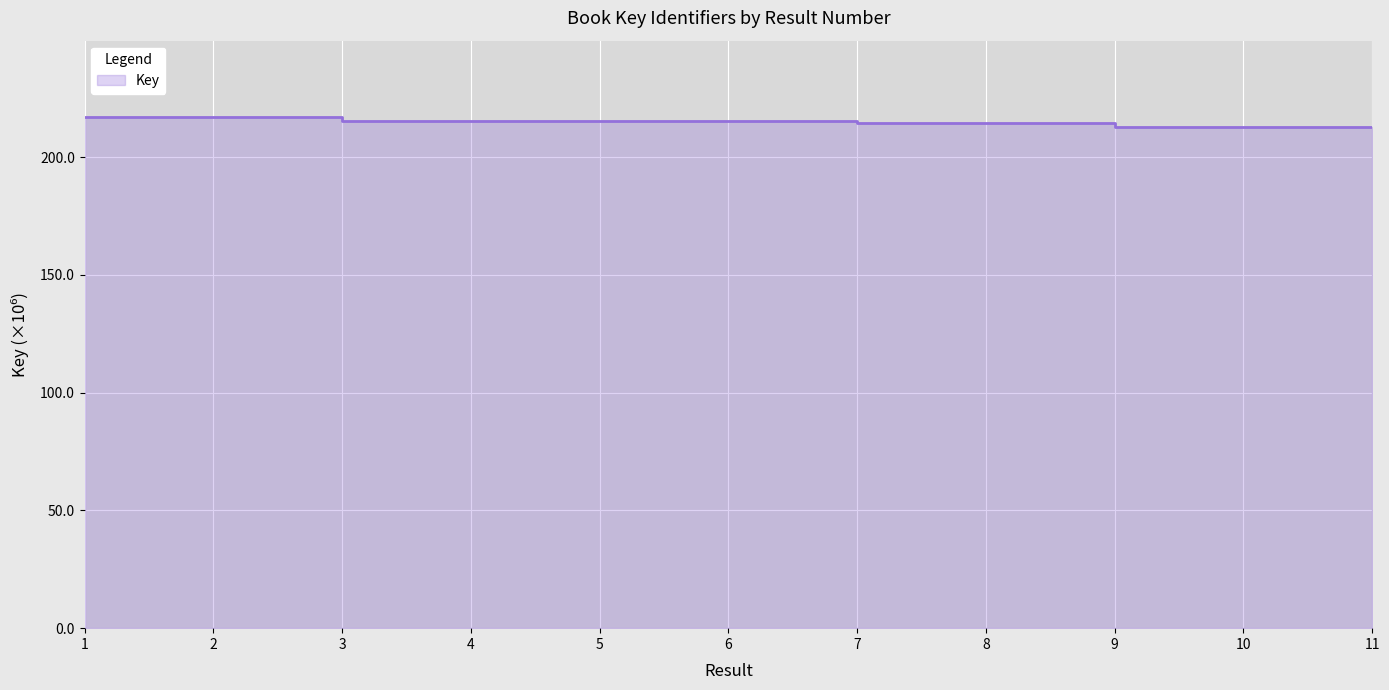

Approximately how many times larger is the value at 9 compared to 10?

1.0